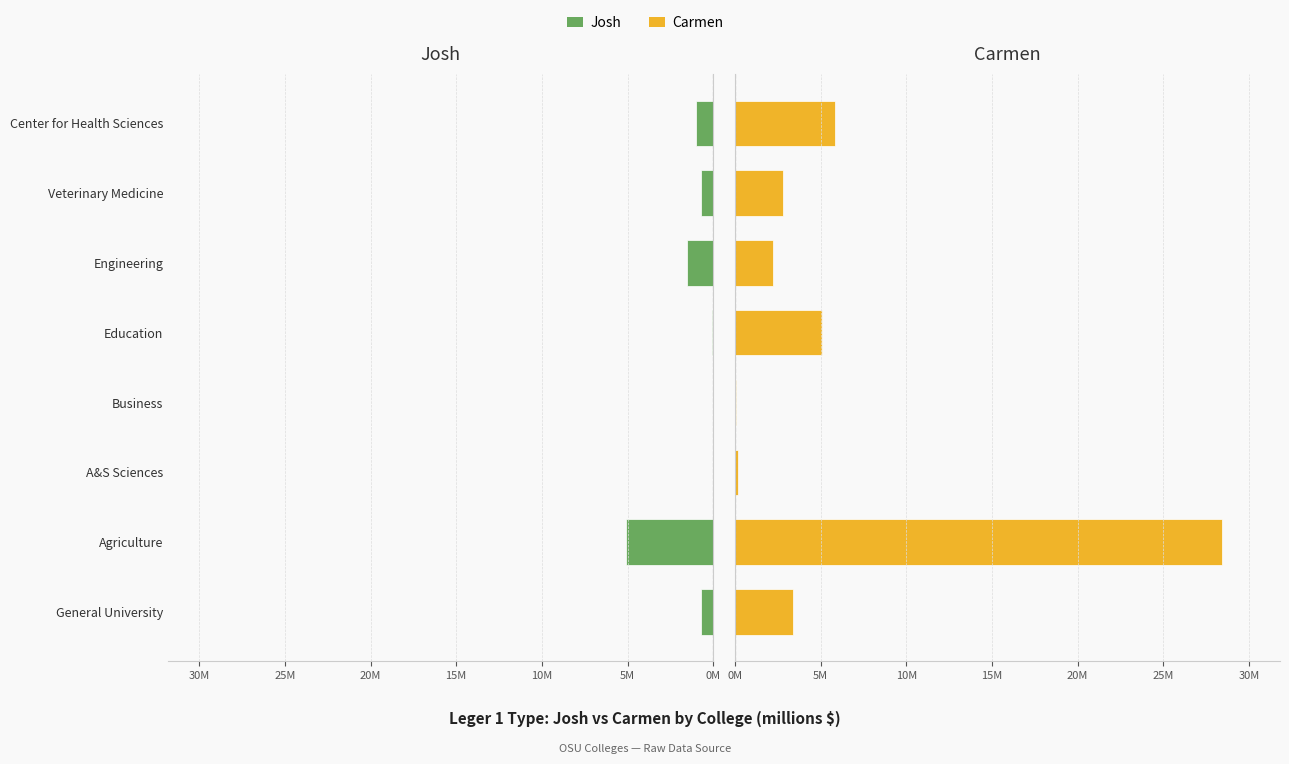

What is the label of the 8th bar from the right?

General University